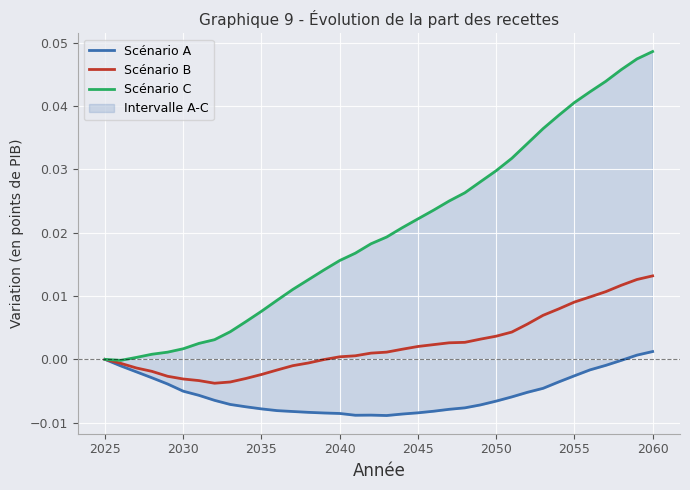

True or false: Scénario C and Scénario B intersect in this chart.

False